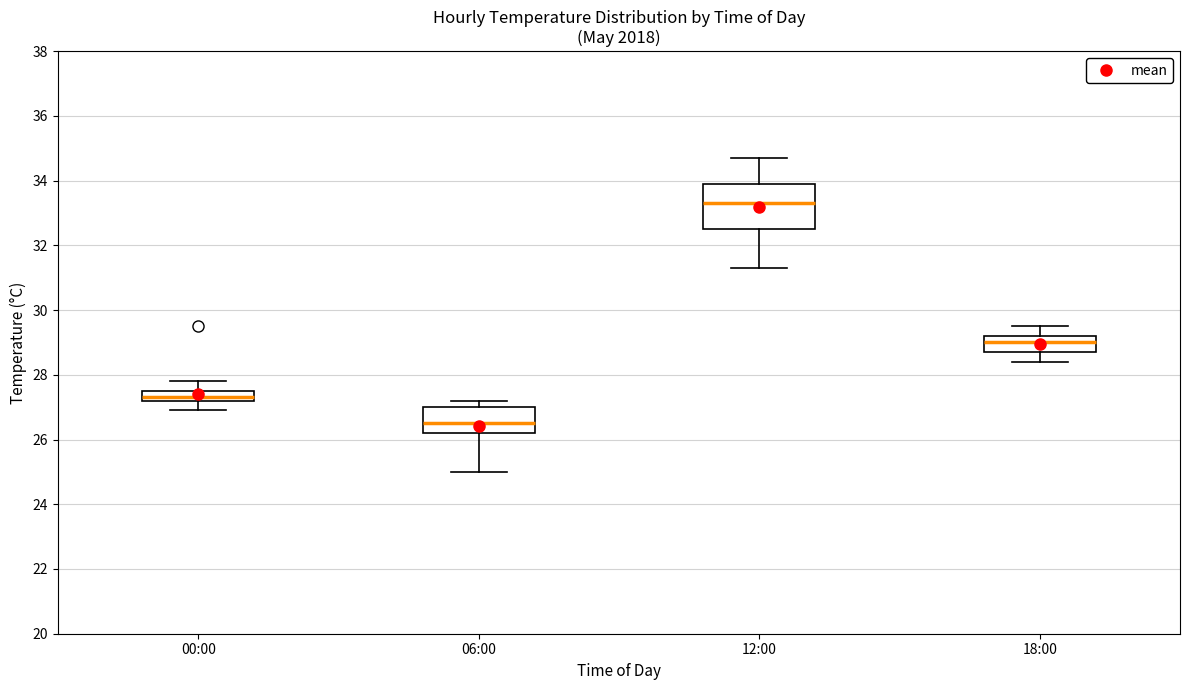

Which box has the highest median line?

12:00